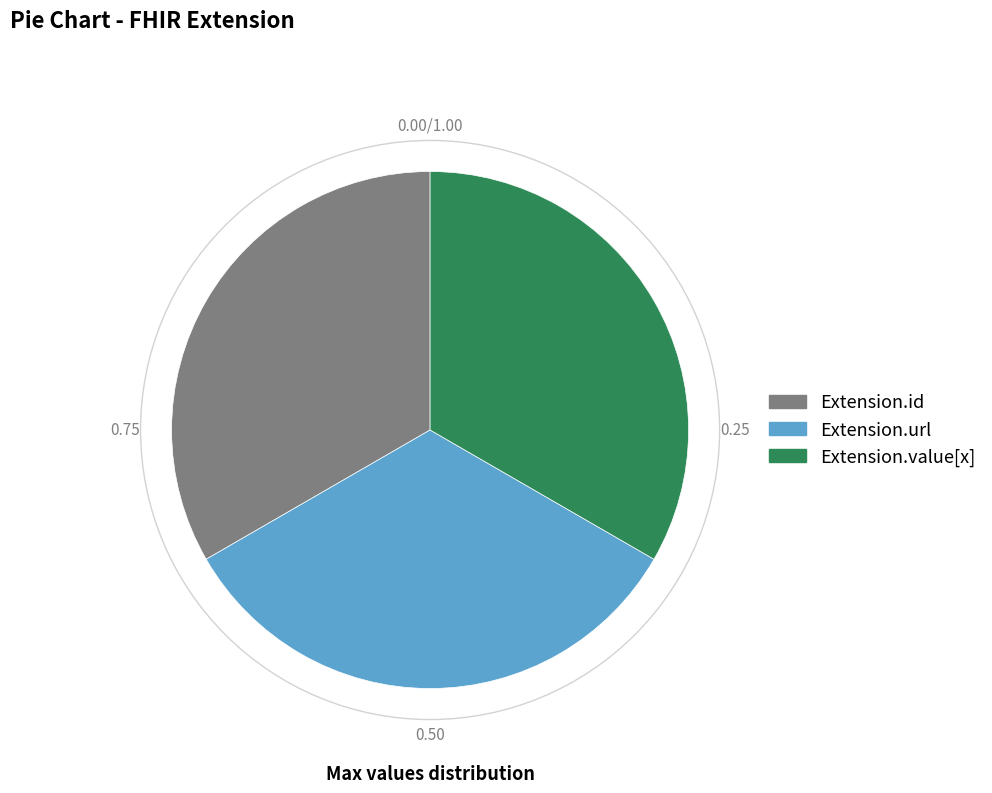

Is there a majority slice in this chart?

No